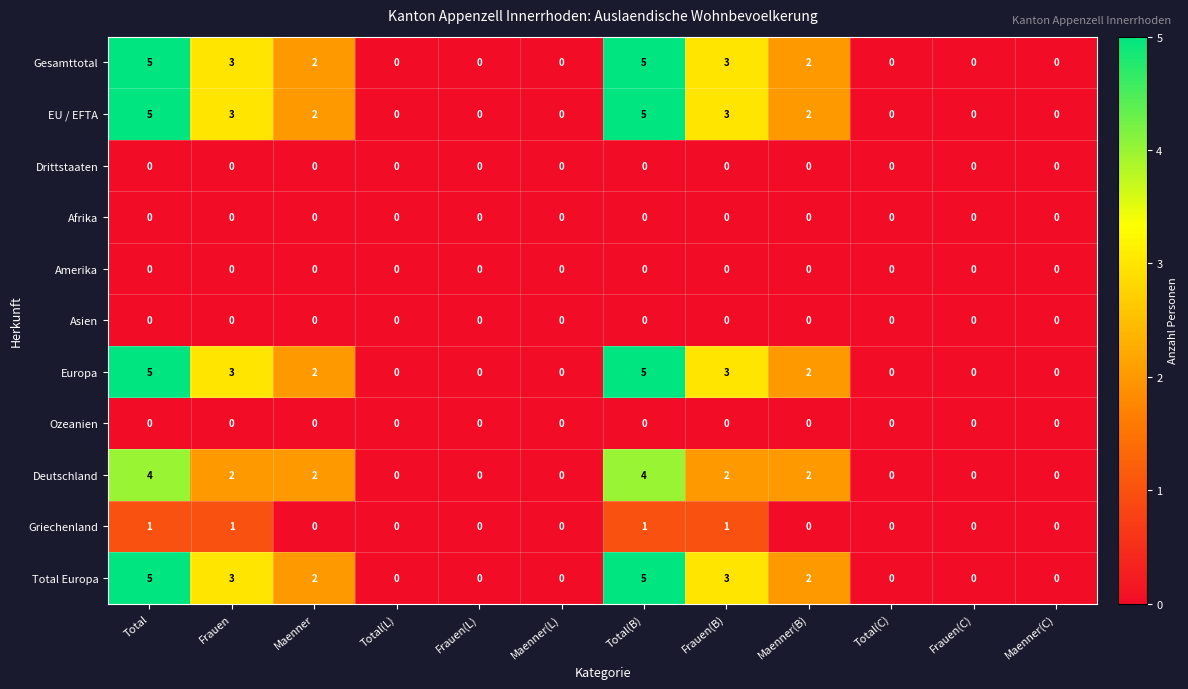

Count the Europa values in the range 0 to 3.

10